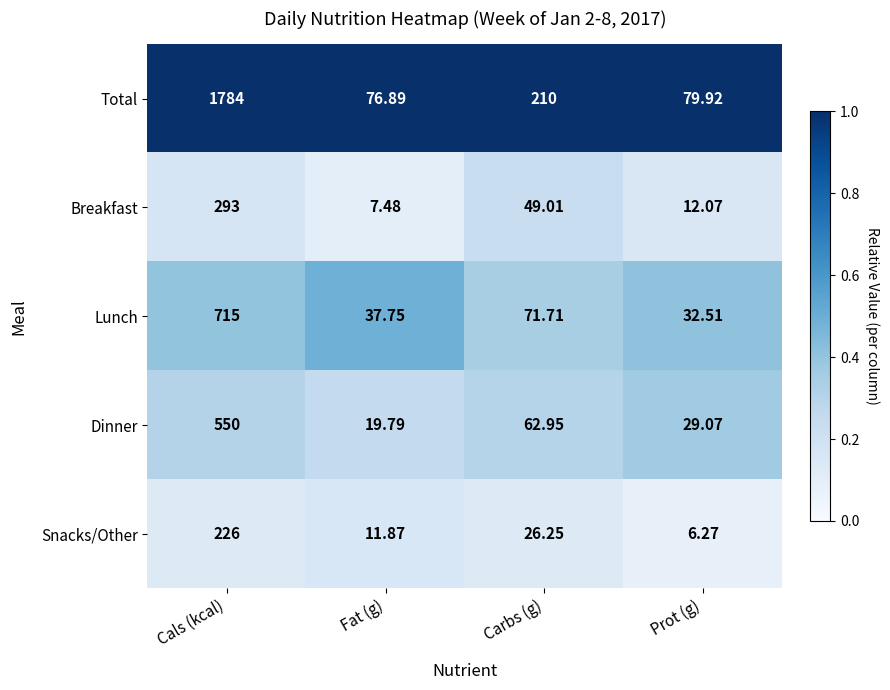

At which label does Lunch reach its minimum?

Prot (g)